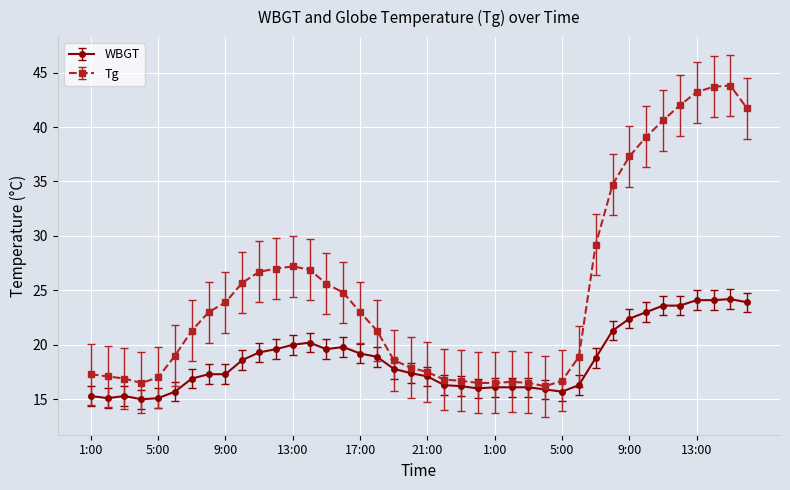

Rank the series by their average value, from lowest to highest.

WBGT, Tg